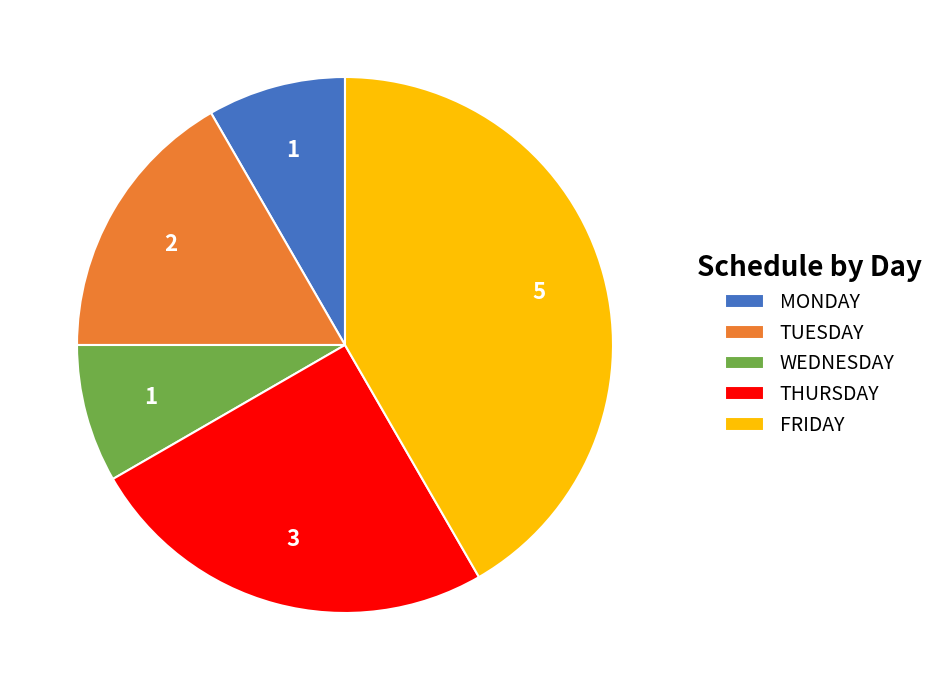

Which category has the biggest portion of the pie?

FRIDAY